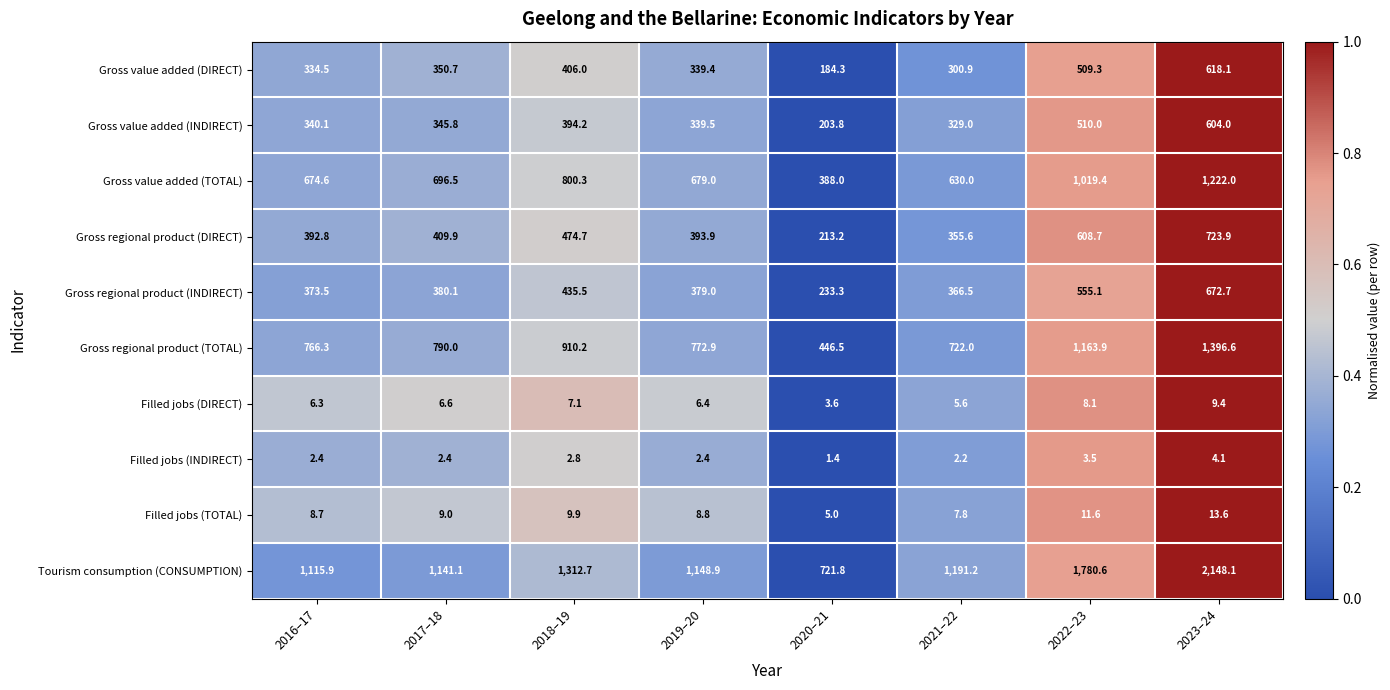

Read the Gross value added (DIRECT) value at 2018–19.

406.0